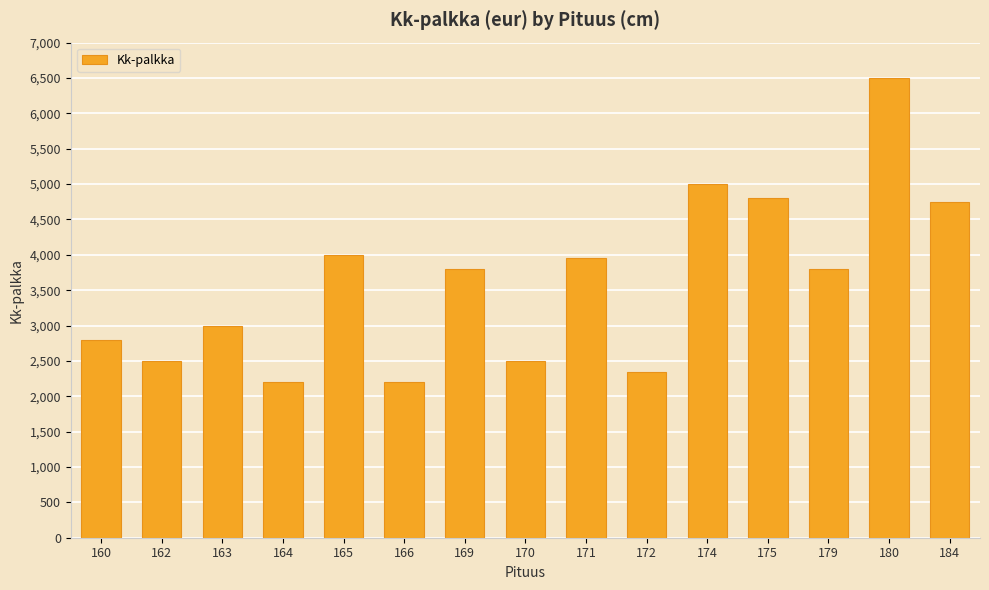

What is the smallest value displayed?

2200